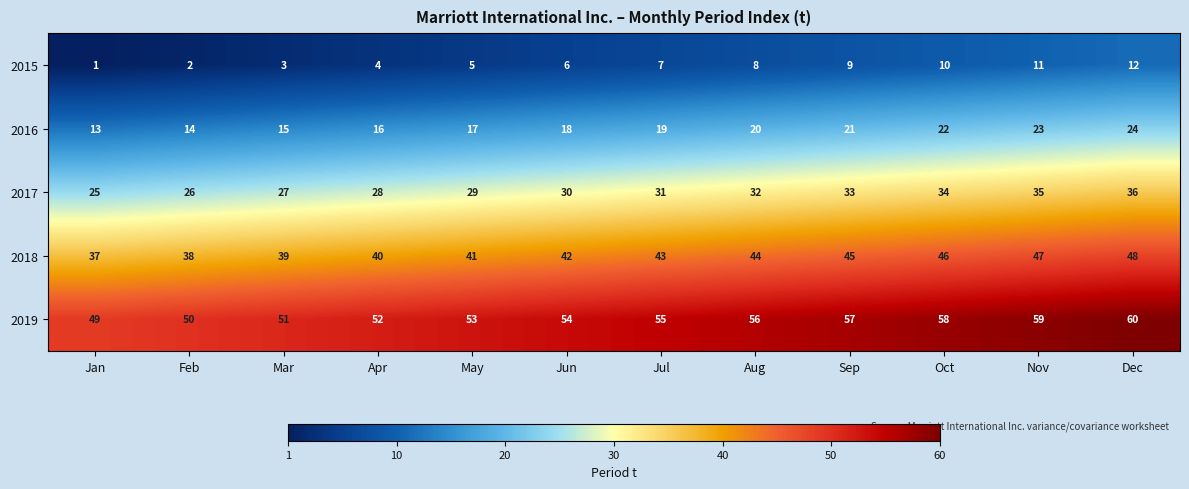

What is the greatest value displayed?

60